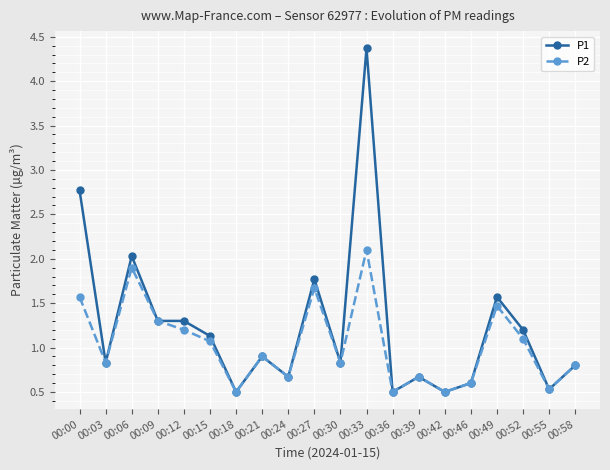

What is the value of the P2 point at the 12th from the left?

2.1